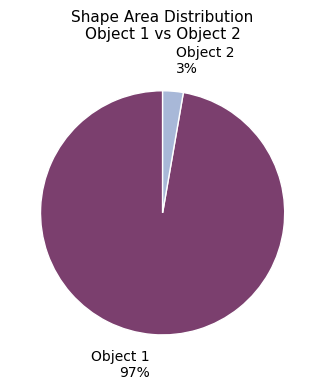

Is there any slice that represents more than half of the pie?

Yes